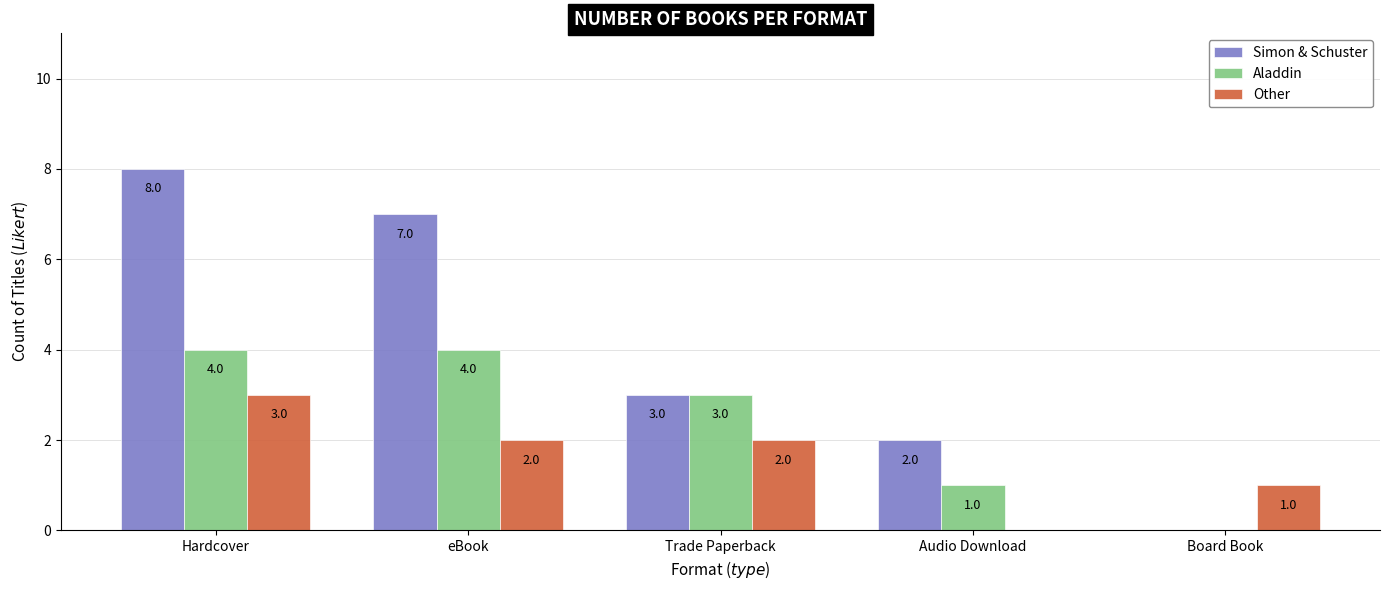

How many groups of bars are there?

5